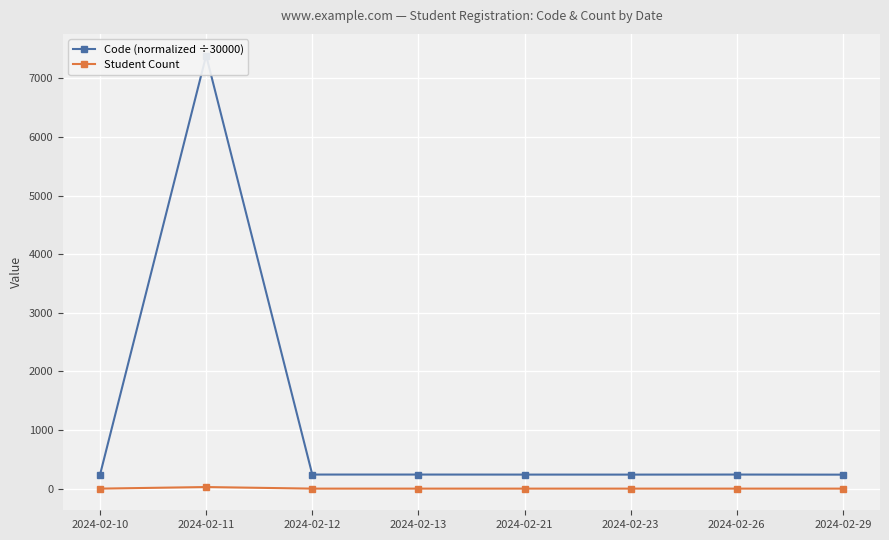

How many interior local valleys does the Code (normalized ÷30000) series have?

2